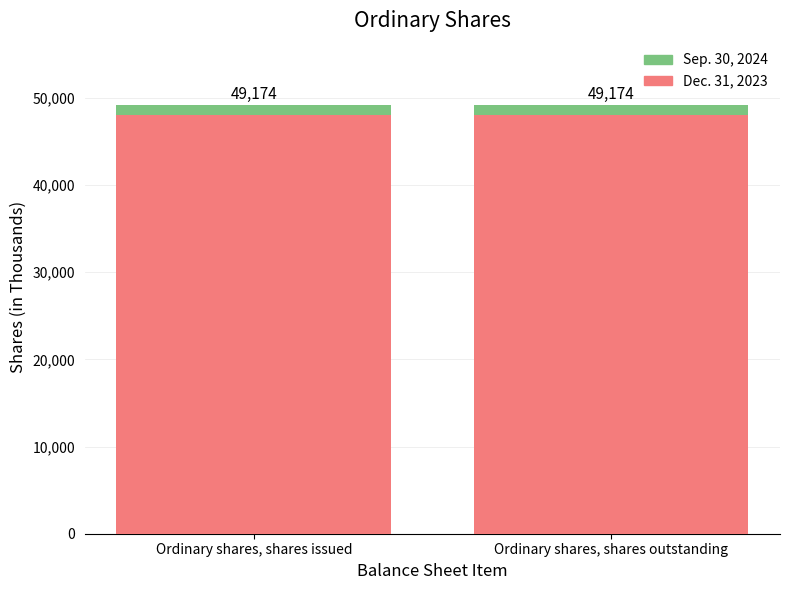

How many bars are there in total?

2